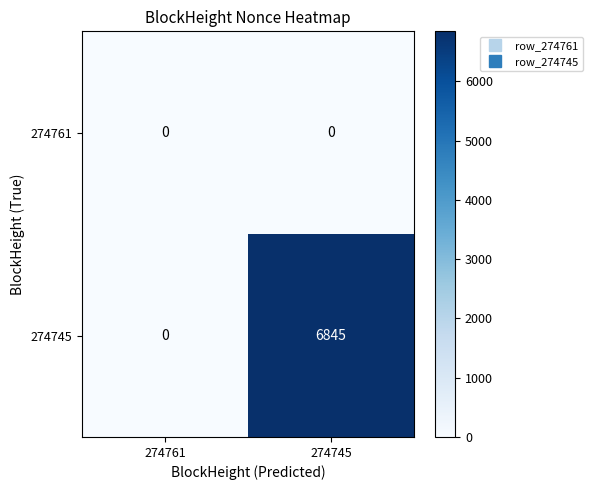

Reading right to left, list all the values displayed in this chart.

274761: 274745=0	274761=0
274745: 274745=6845	274761=0